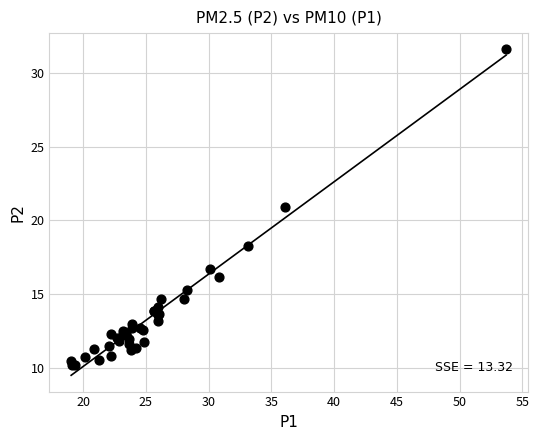

What Y value in the scatter plot is closest to 20?

20.9